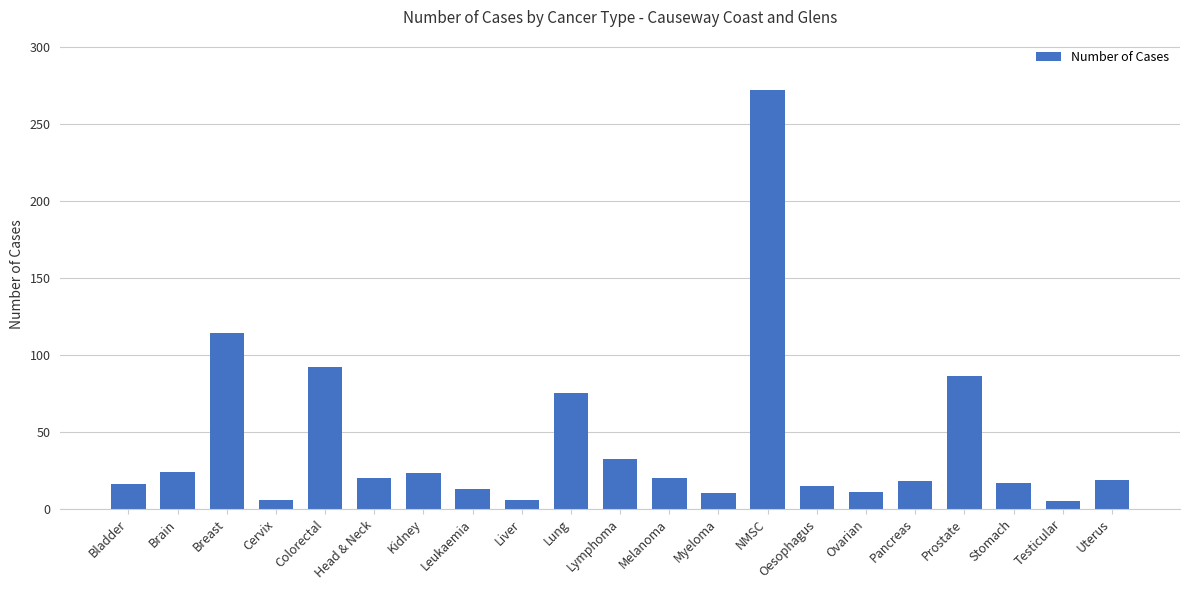

What is the difference between the second highest and minimum values?

109